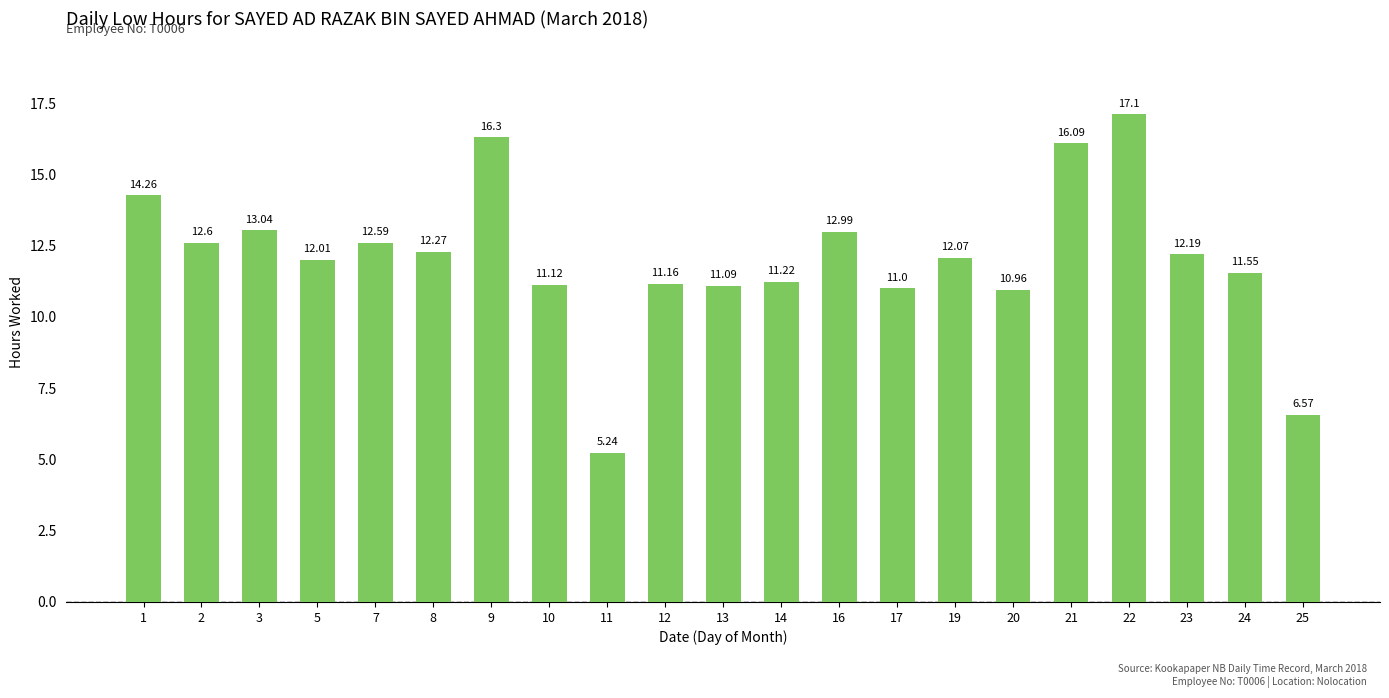

Read the value at 25.

6.6